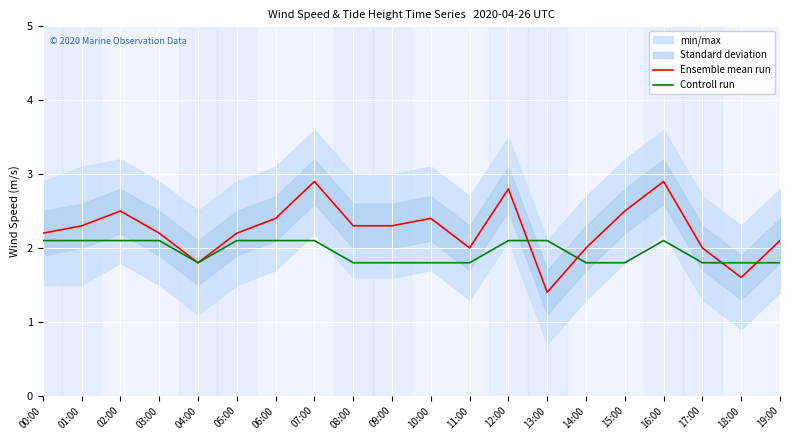

What is the sum of the Controll run values at 01:00 and 06:00?

4.2